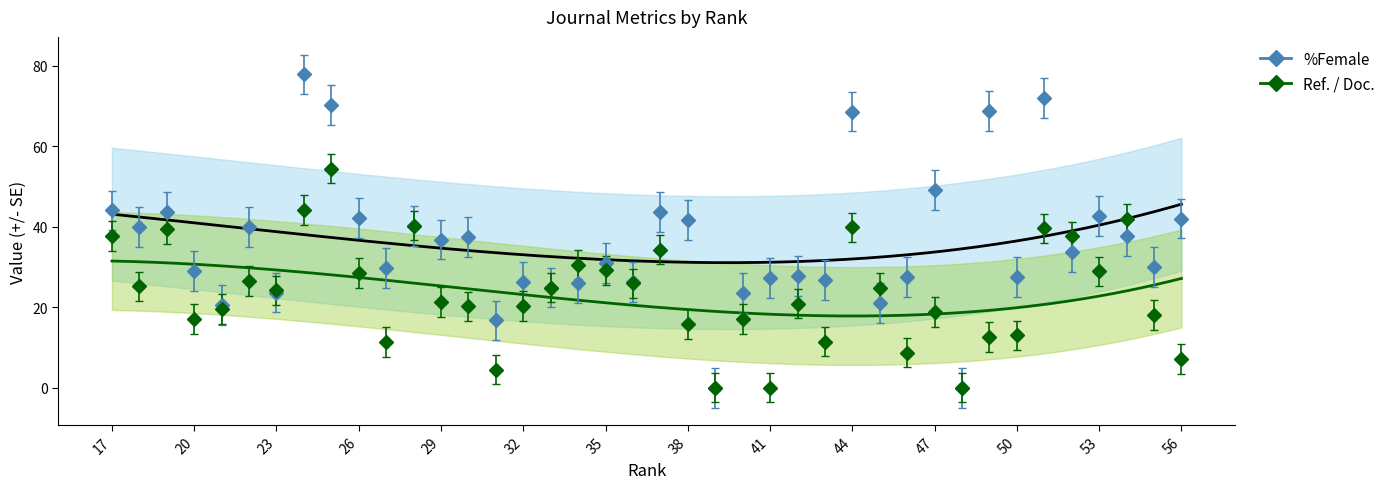

Is the value of %Female at 26 greater than the value of Ref. / Doc. at 33?

Yes